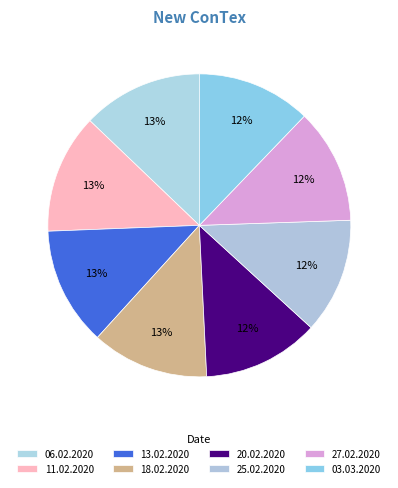

Approximately how many times larger is the value at 20.02.2020 compared to 13.02.2020?

1.0